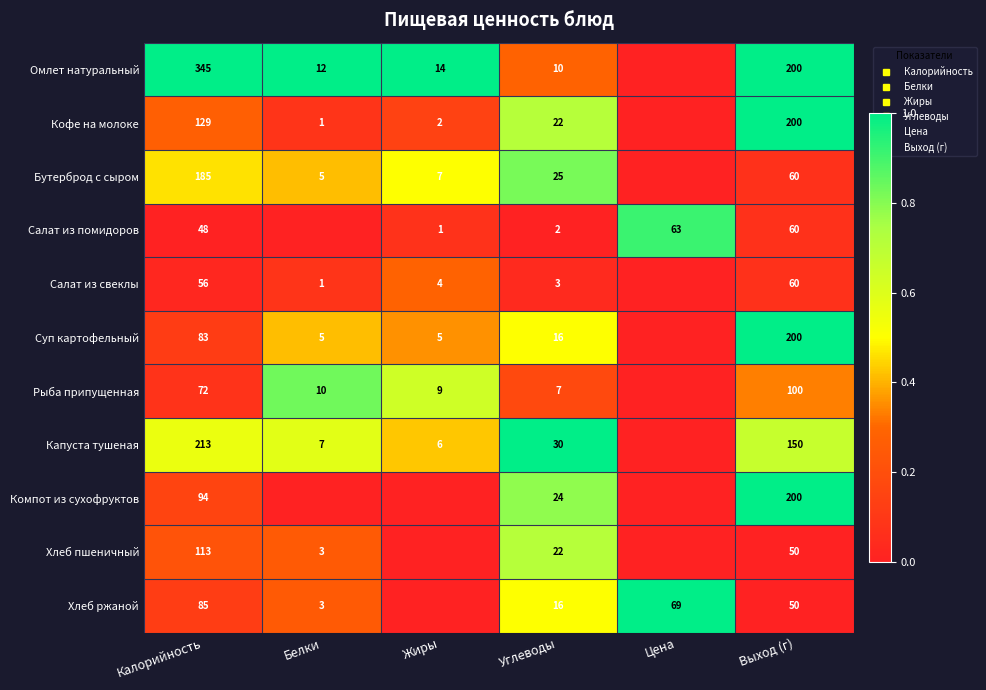

At how many categories does at least one series exceed 0?

6